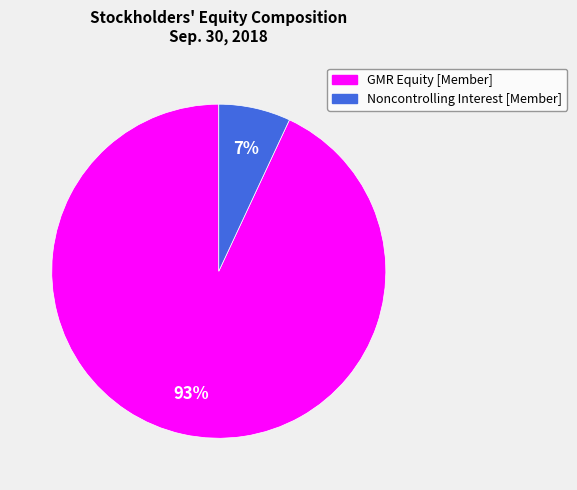

Combined, do Noncontrolling Interest and GMR Equity account for over 50%?

Yes